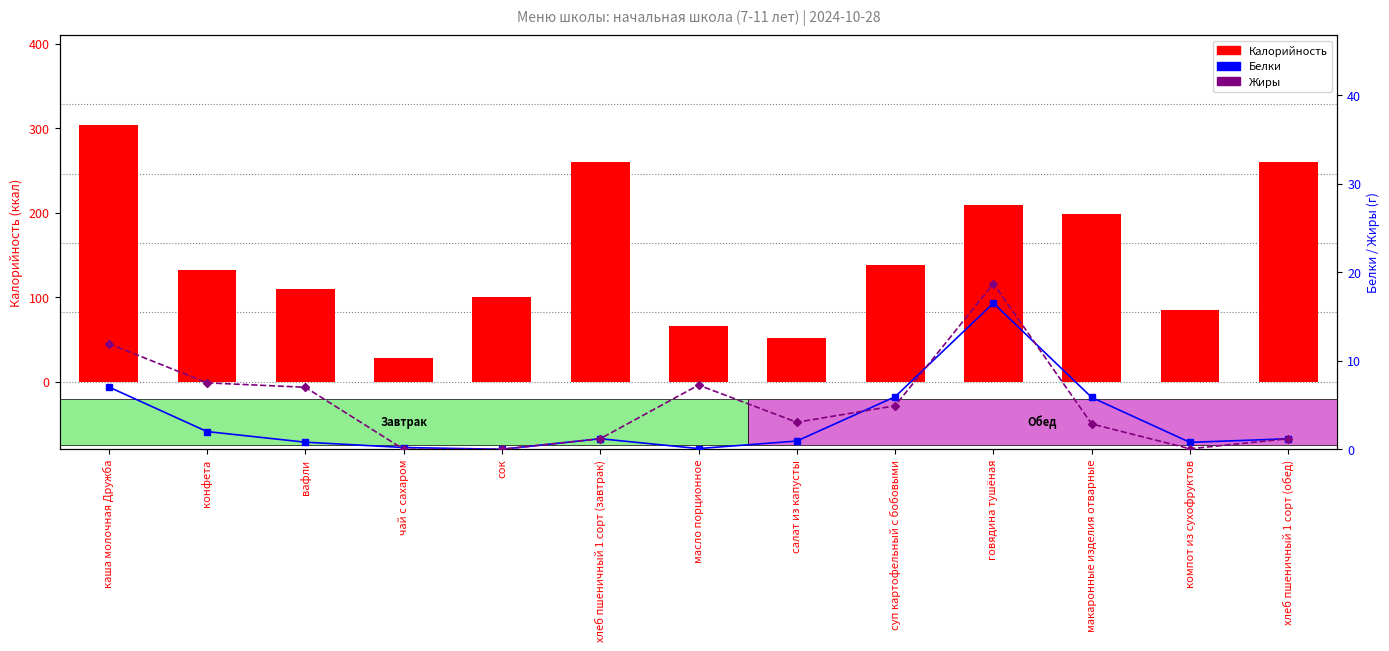

Are the bars horizontal?

No